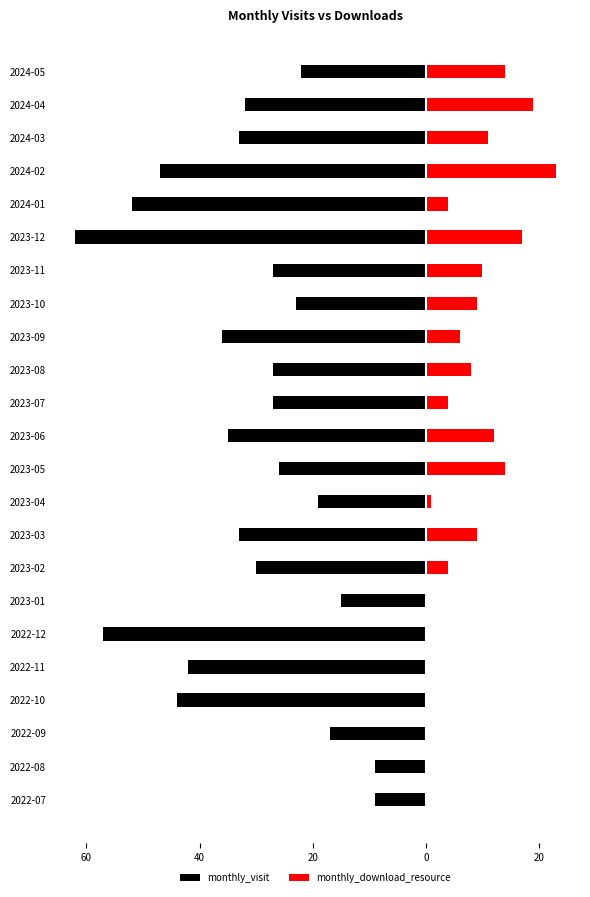

What are all the series names shown in the legend?

monthly_visit, monthly_download_resource